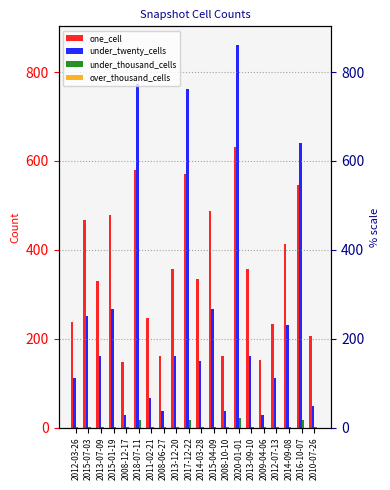

What position from the right is 2014-09-08?

3